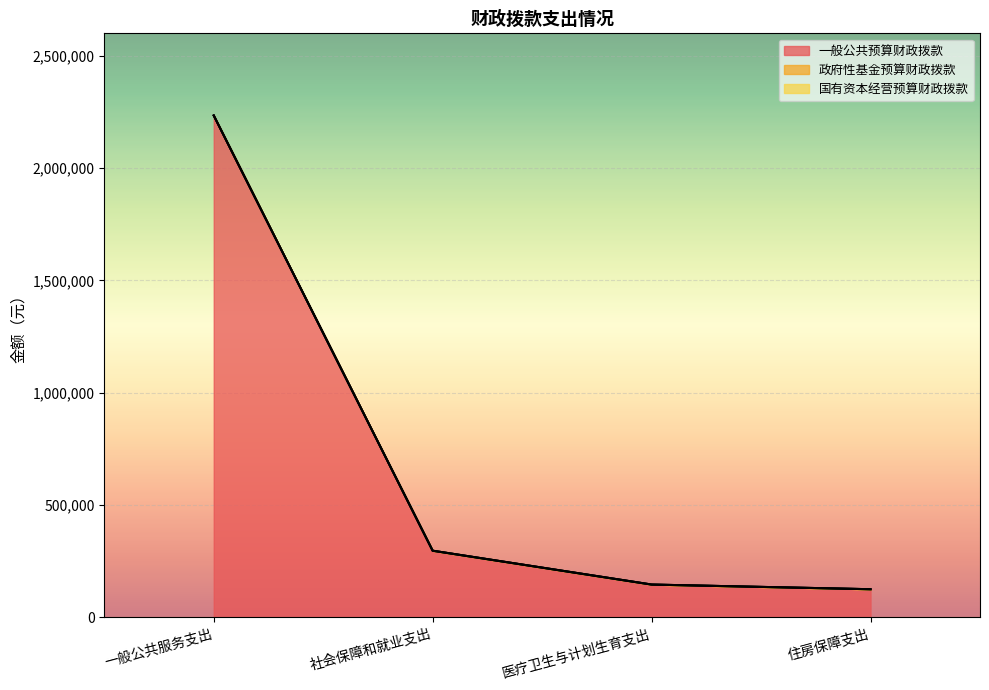

Which series has the largest range (max minus min)?

一般公共预算财政拨款